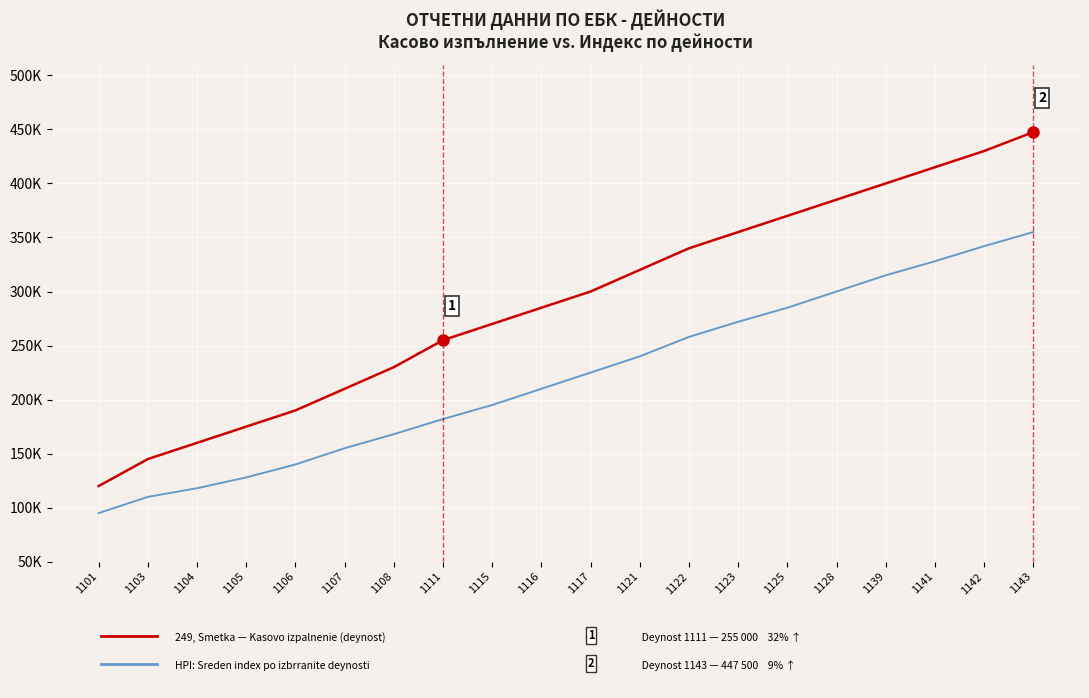

Reading left to right, transcribe all the data shown in this chart.

249, BLAKELOW ROAD — Kasovo izpalnenie (smetka): 1101=120000	1103=145000	1104=160000	1105=175000	1106=190000	1107=210000	1108=230000	1111=255000	1115=270000	1116=285000	1117=300000	1121=320000	1122=340000	1123=355000	1125=370000	1128=385000	1139=400000	1141=415000	1142=430000	1143=447500
HPI: Sredna stoynost po deynosti: 1101=95000	1103=110000	1104=118000	1105=128000	1106=140000	1107=155000	1108=168000	1111=182000	1115=195000	1116=210000	1117=225000	1121=240000	1122=258000	1123=272000	1125=285000	1128=300000	1139=315000	1141=328000	1142=342000	1143=355000